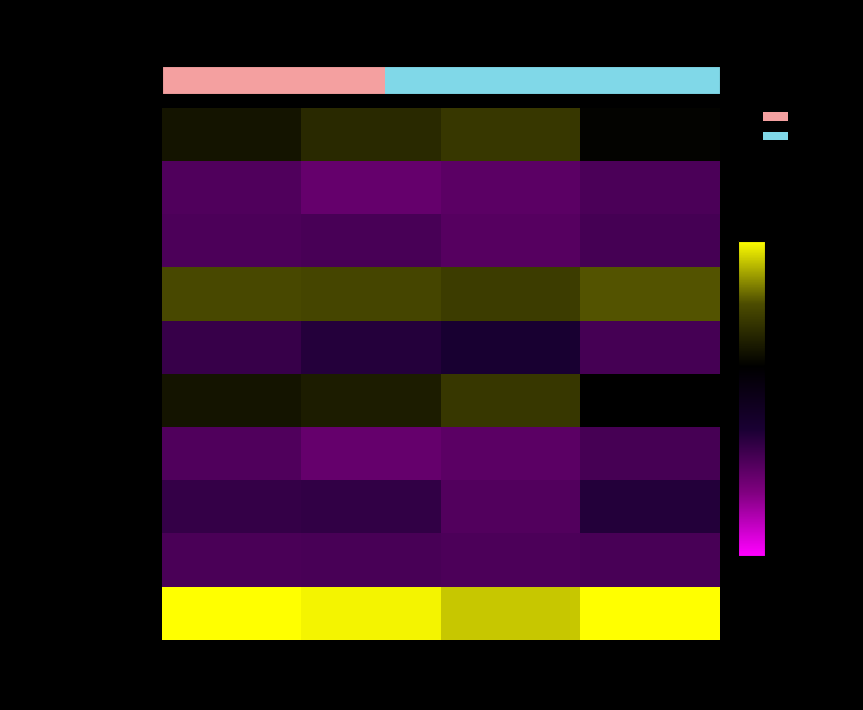

Which has a higher value, Белки or Углеводы?

Белки